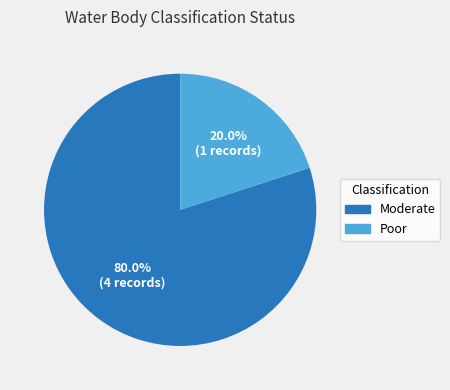

The Poor slice represents 25% of the pie. True or false?

False